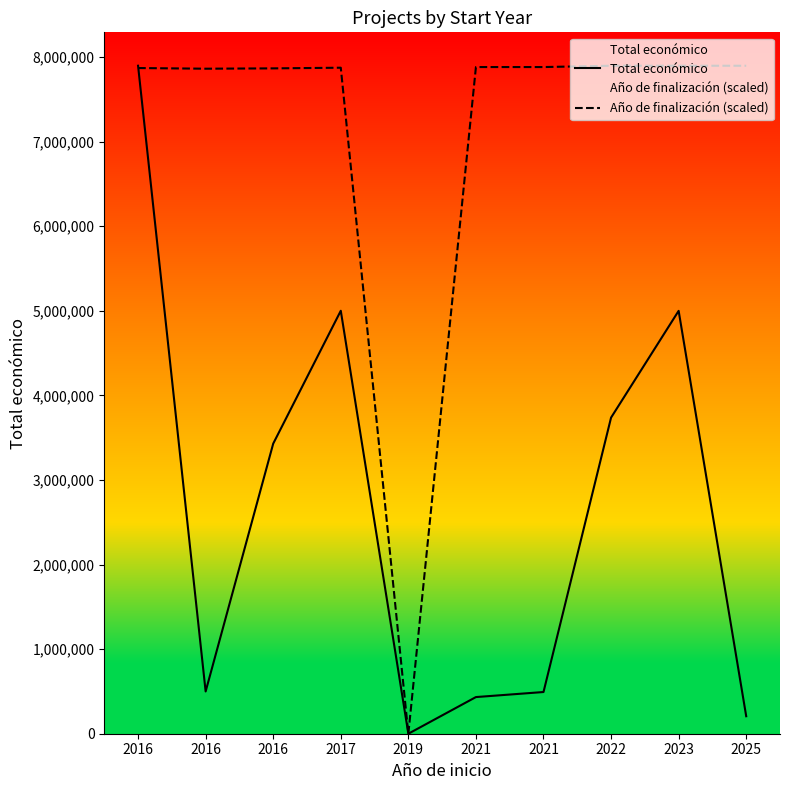

At which label does Total económico reach its minimum?

2019